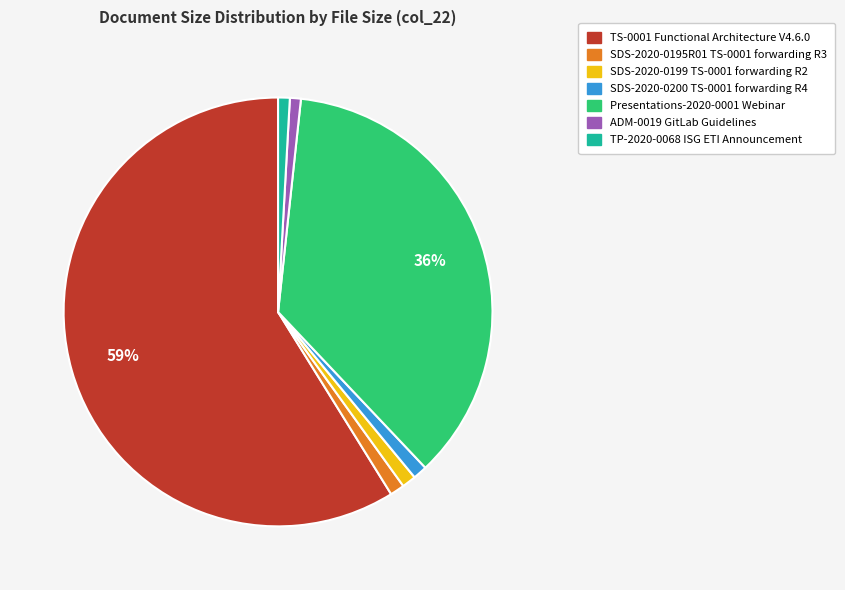

Does any single category account for the majority?

Yes